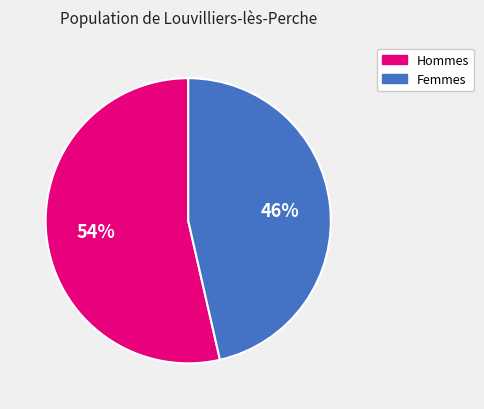

The Femmes slice represents 34% of the pie. True or false?

False